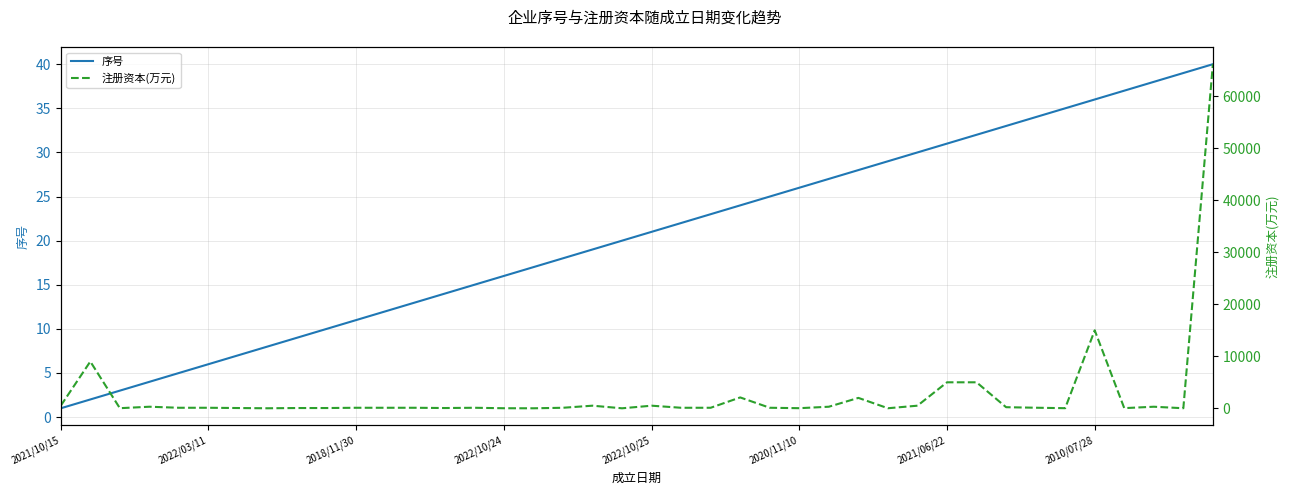

What is the lowest value of the 序号 series?

1